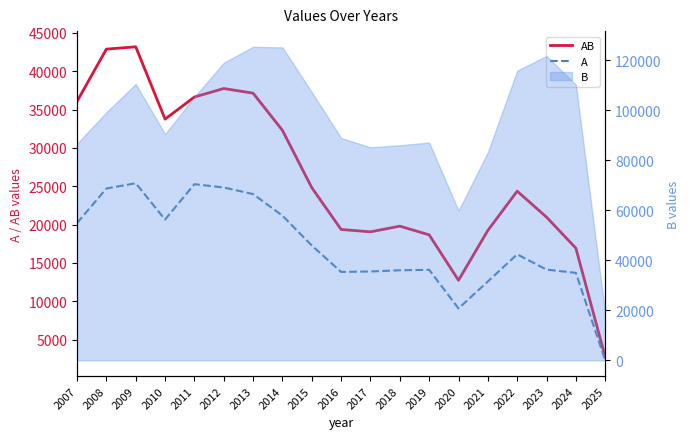

Is it true that AB equals 36063 at 2007?

True